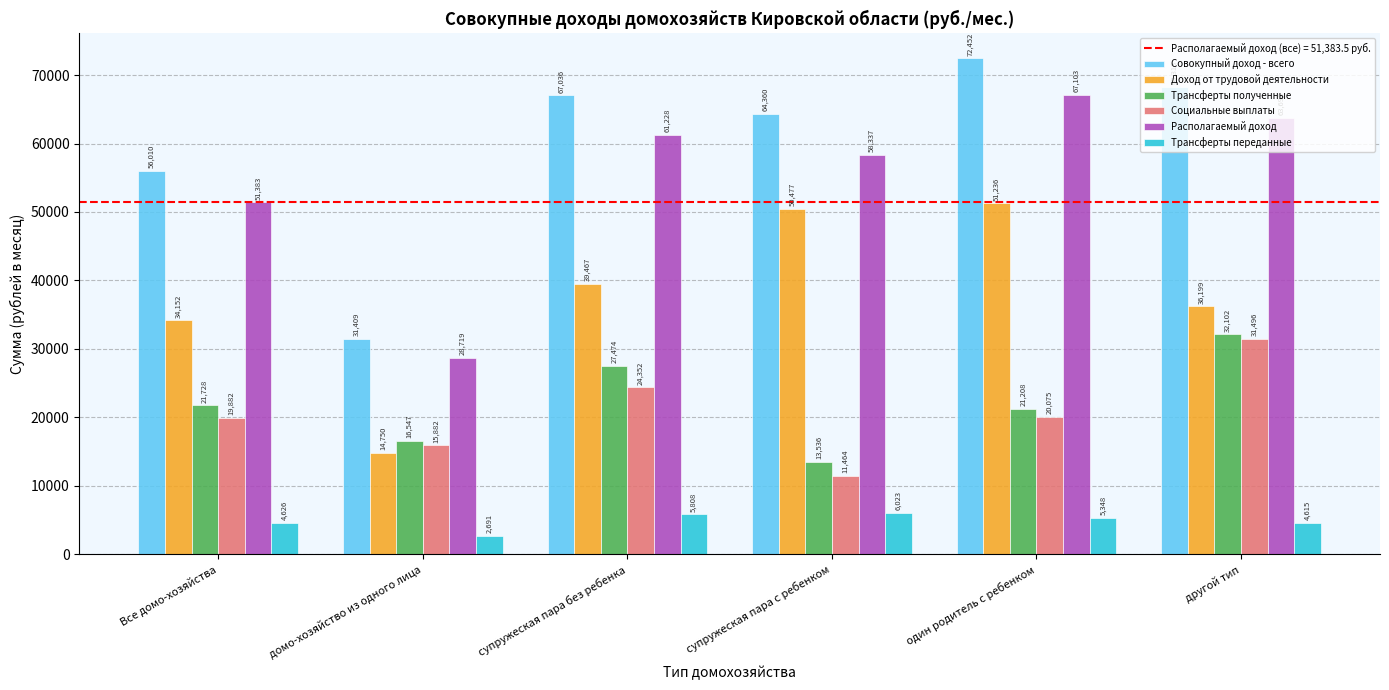

True or false: Располагаемый доход has a value of 94399.4 at супружеская пара без ребенка.

False